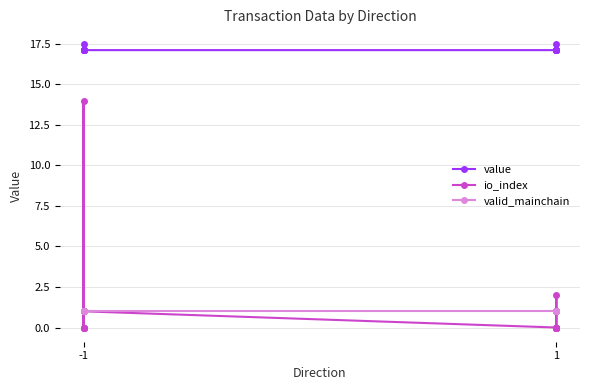

Rank the series by their maximum value, from lowest to highest.

valid_mainchain, io_index, value